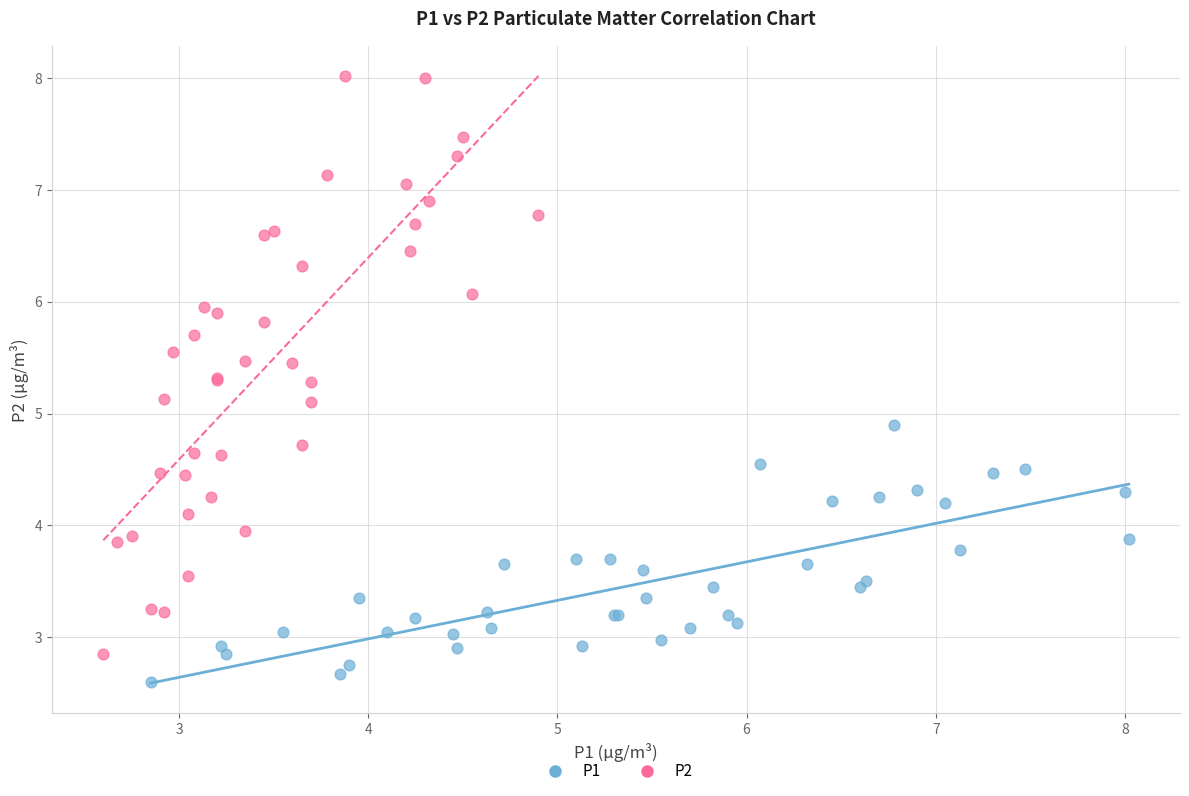

Which series contains the highest Y value?

P2